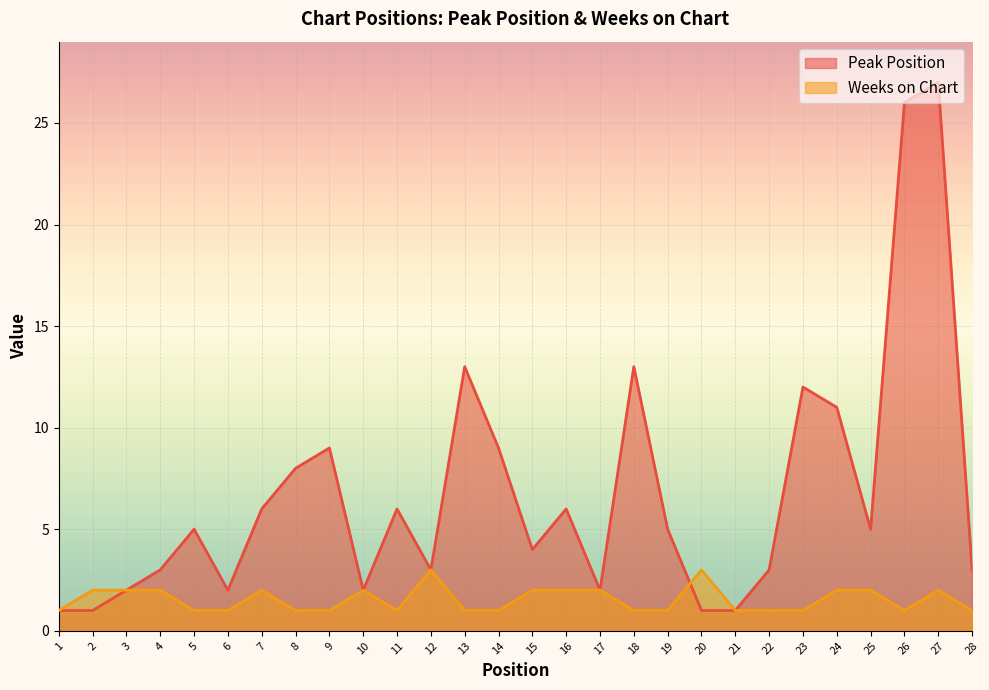

Reading right to left, extract all data points from this chart.

Peak Position: 28=3	27=27	26=26	25=5	24=11	23=12	22=3	21=1	20=1	19=5	18=13	17=2	16=6	15=4	14=9	13=13	12=3	11=6	10=2	9=9	8=8	7=6	6=2	5=5	4=3	3=2	2=1	1=1
Weeks on Chart: 28=1	27=2	26=1	25=2	24=2	23=1	22=1	21=1	20=3	19=1	18=1	17=2	16=2	15=2	14=1	13=1	12=3	11=1	10=2	9=1	8=1	7=2	6=1	5=1	4=2	3=2	2=2	1=1